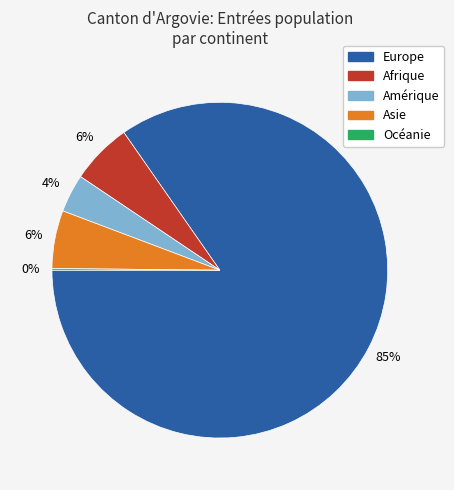

What is the majority slice?

Europe